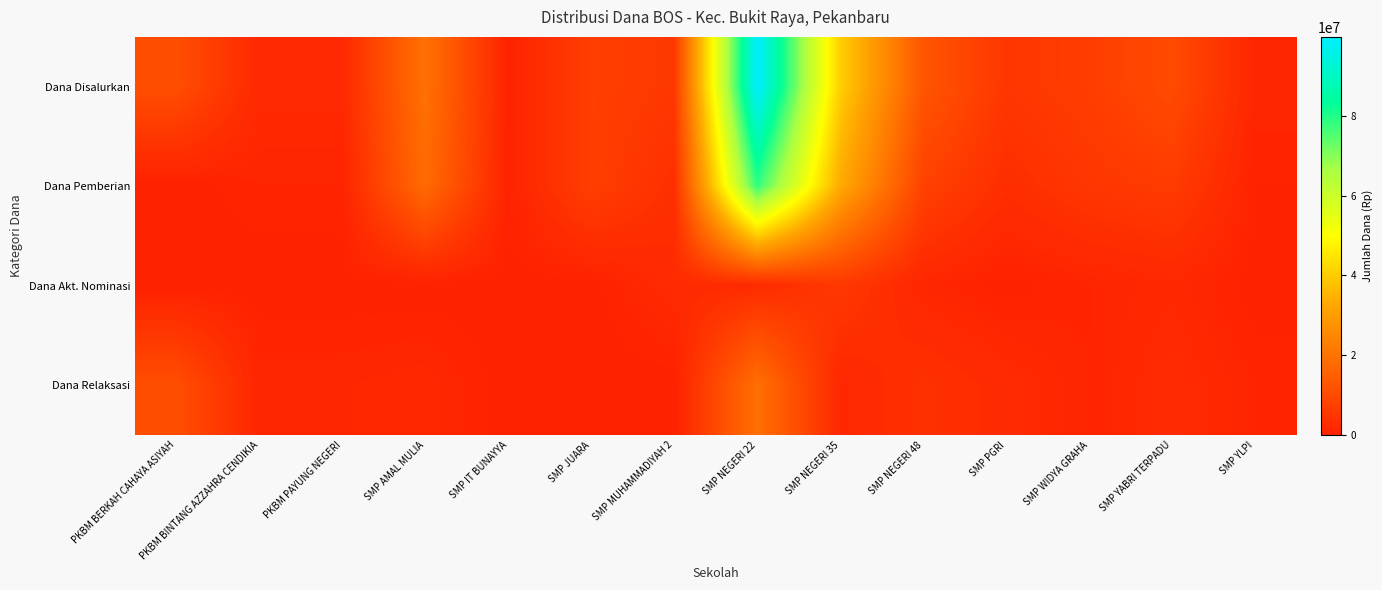

Which series has the largest range (max minus min)?

Dana Disalurkan